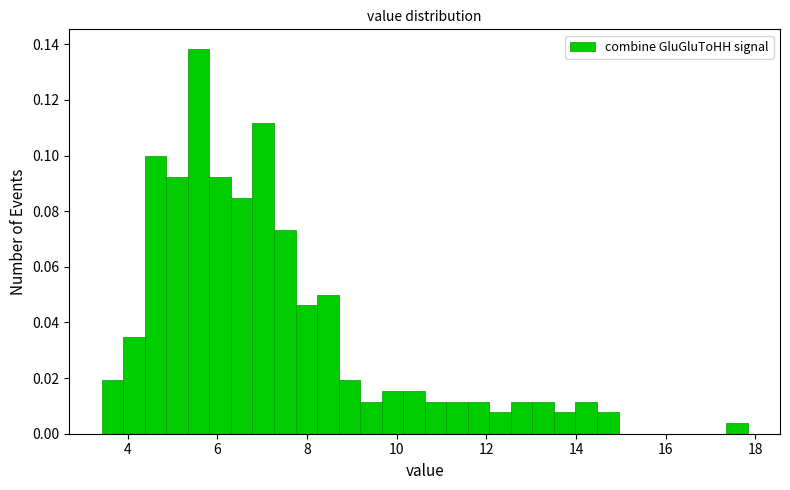

Read against the x-axis, roughly where is the centre of the tallest bar?

5.6